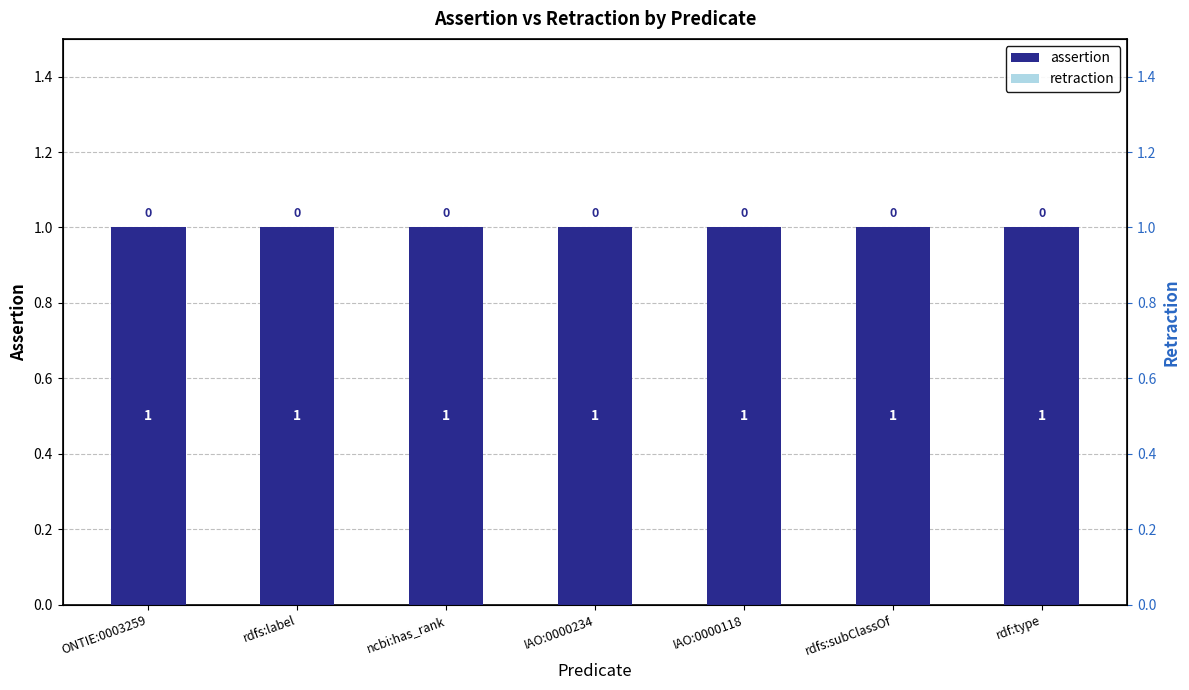

At which category does the chart reach its peak across all series?

ONTIE:0003259